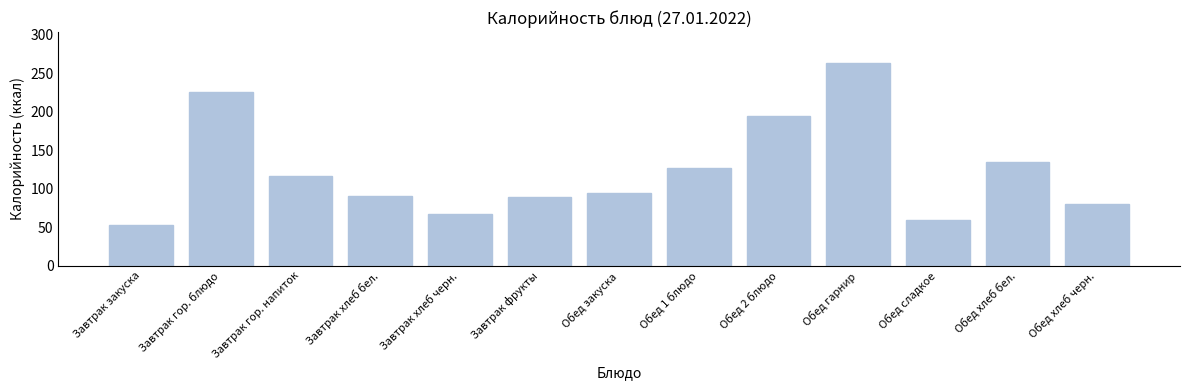

True or false: the data shows 70.4 at Завтрак закуска.

False